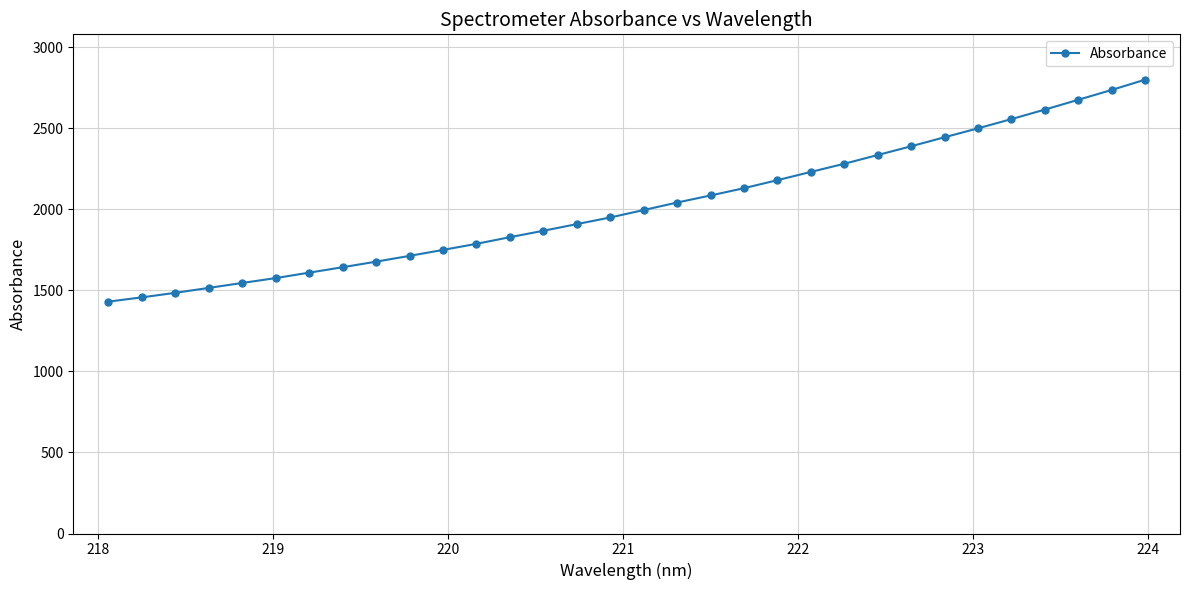

What is the greatest value displayed?

2800.6